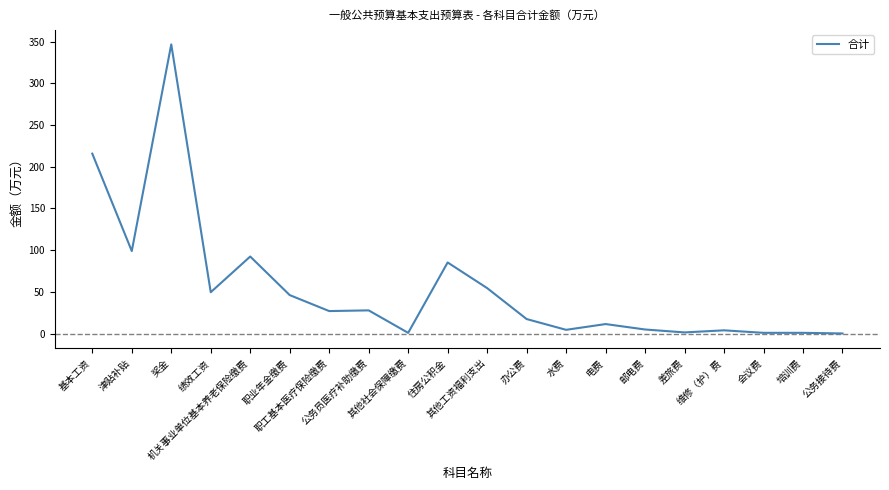

What is the maximum value shown in the chart?

346.6